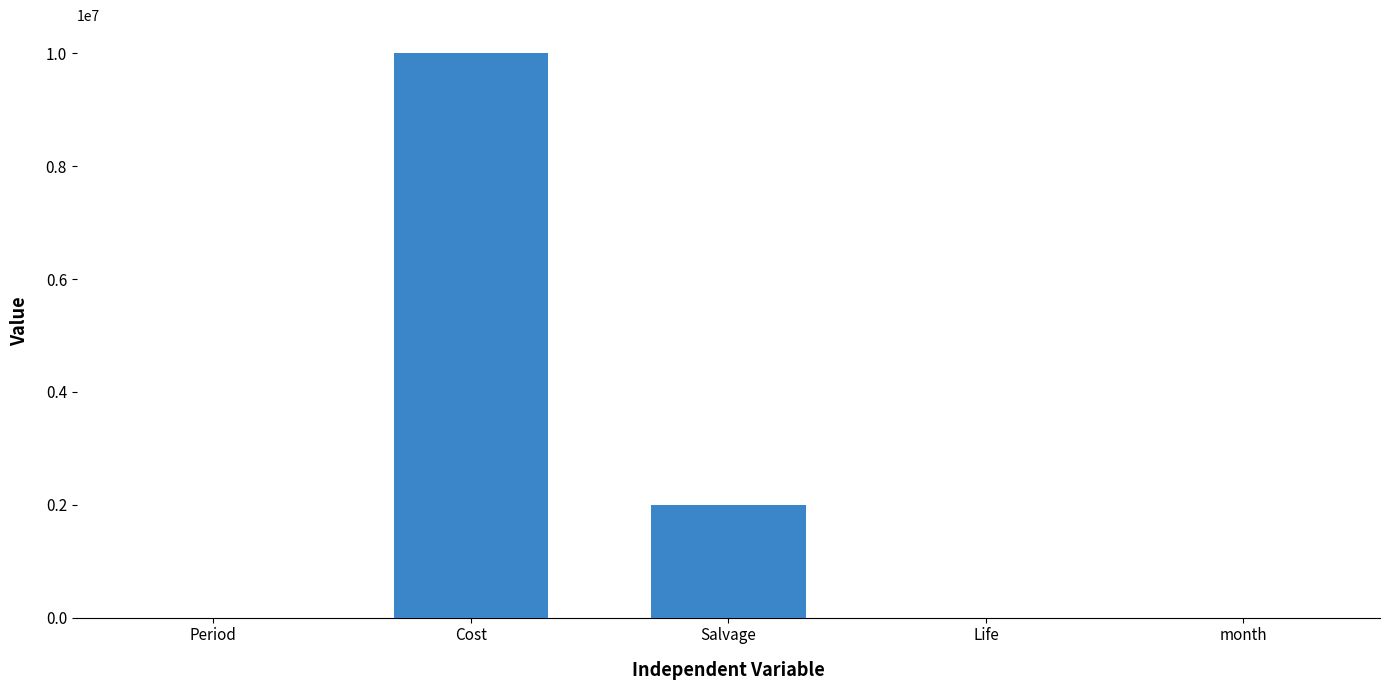

How many data points does each series have?

5